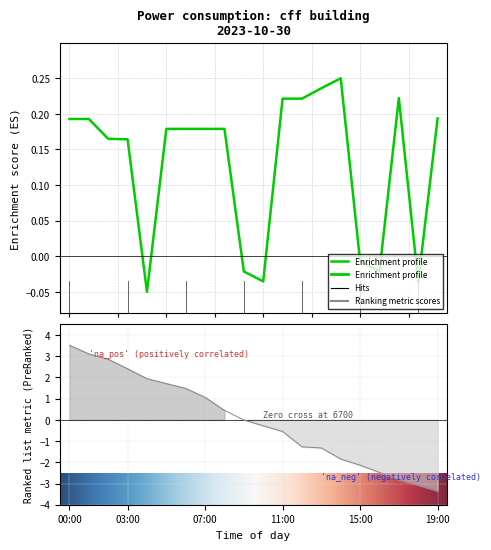

At which category does the data reach its first local valley?

04:00